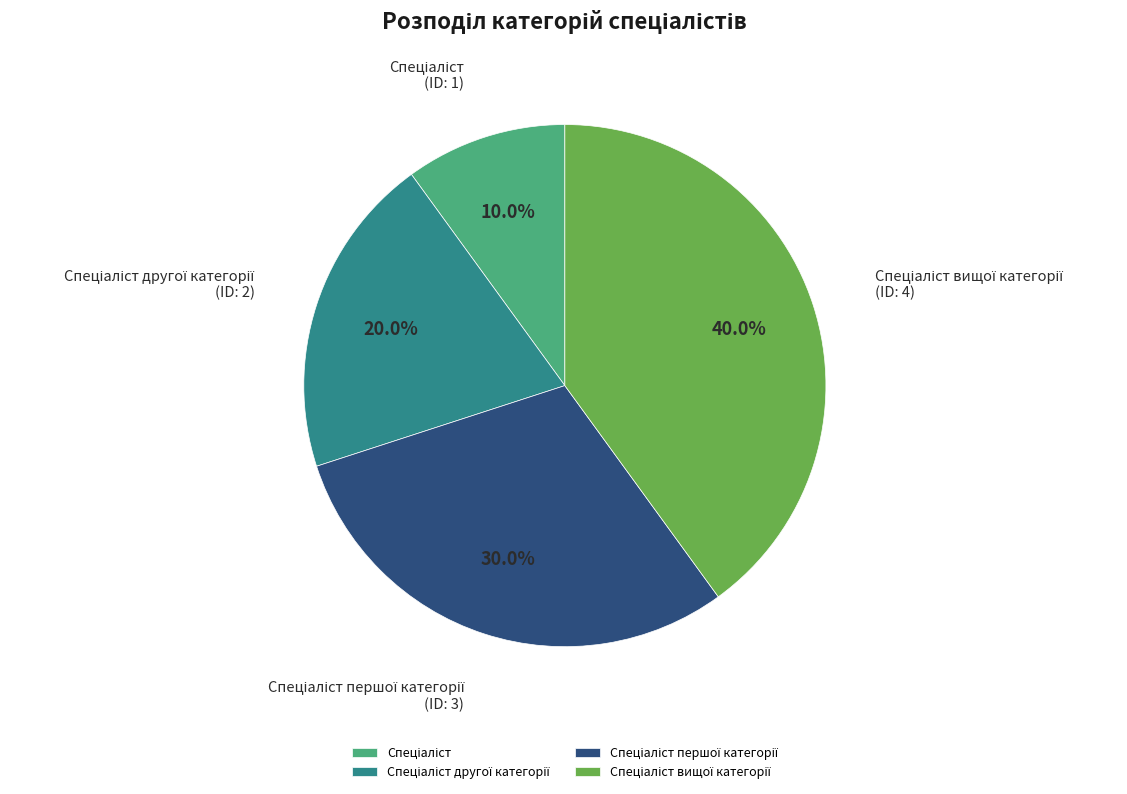

Does any single category account for the majority?

No